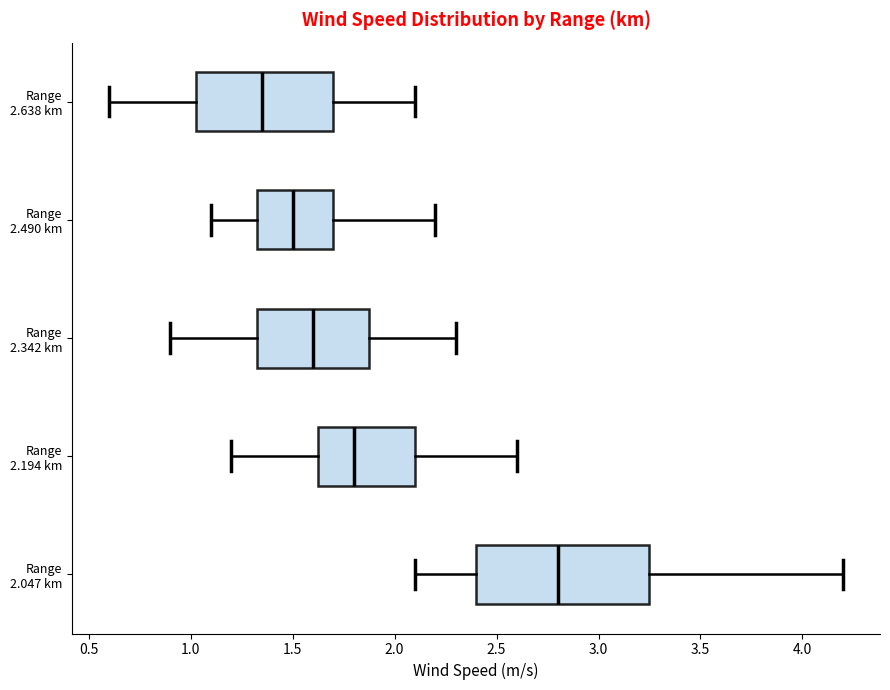

Reading bottom to top, read every box against the x-axis: the position of its median line, the range the box covers, and the ends of its whiskers. The values are not printed on the chart, so give them approximately, as read against the axis.

Range 2.047 km: median 2.80, box 2.40 to 3.25, whiskers 2.10 to 4.20
Range 2.194 km: median 1.80, box 1.65 to 2.10, whiskers 1.20 to 2.60
Range 2.342 km: median 1.60, box 1.35 to 1.90, whiskers 0.90 to 2.30
Range 2.490 km: median 1.50, box 1.35 to 1.70, whiskers 1.10 to 2.20
Range 2.638 km: median 1.35, box 1.05 to 1.70, whiskers 0.60 to 2.10